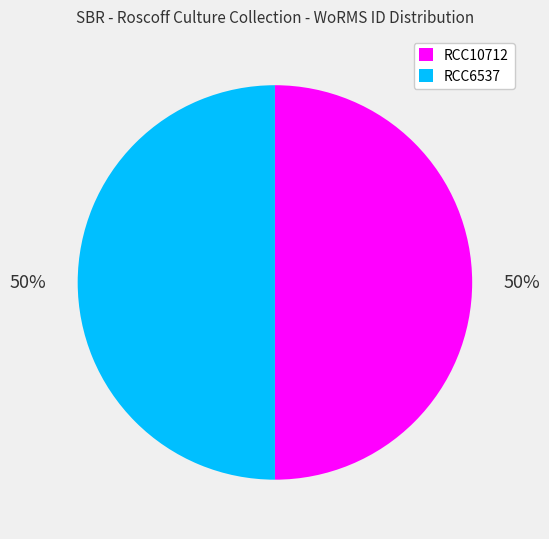

The RCC10712 slice represents 45% of the pie. True or false?

False